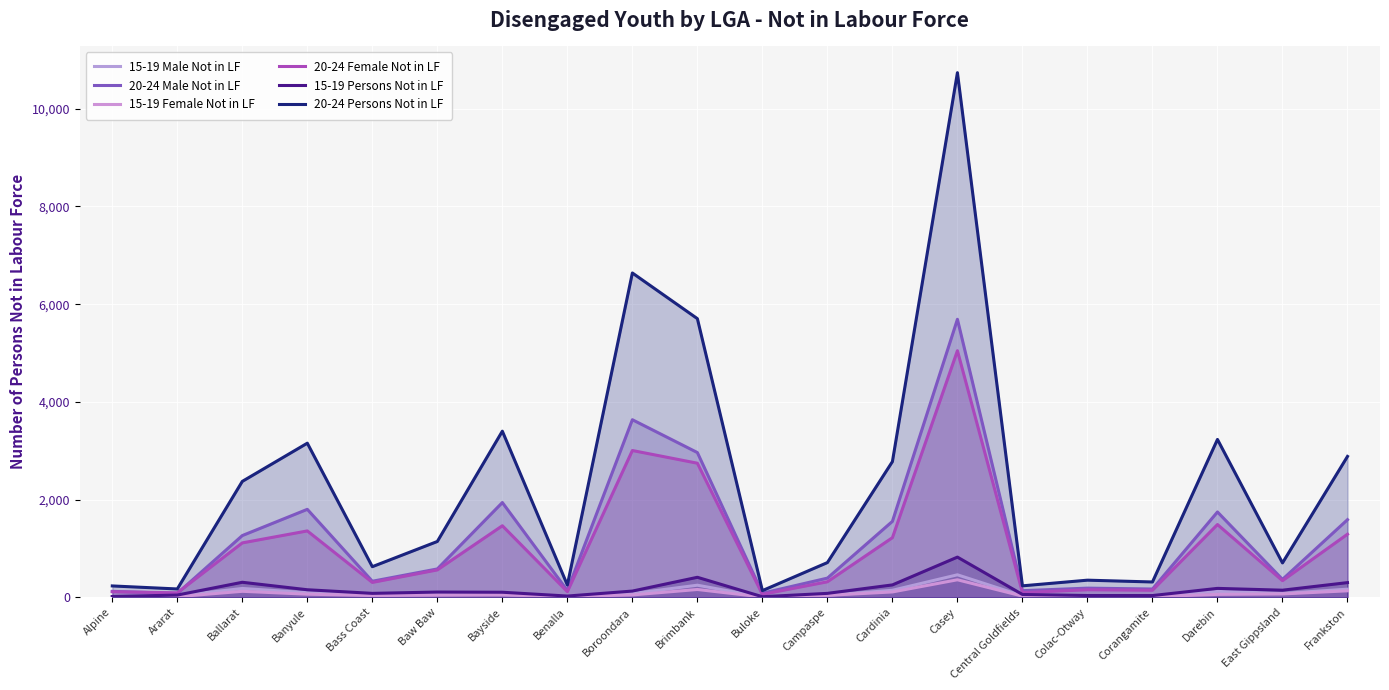

At which label is 15-19 Male Not in LF closest to 232?

Brimbank